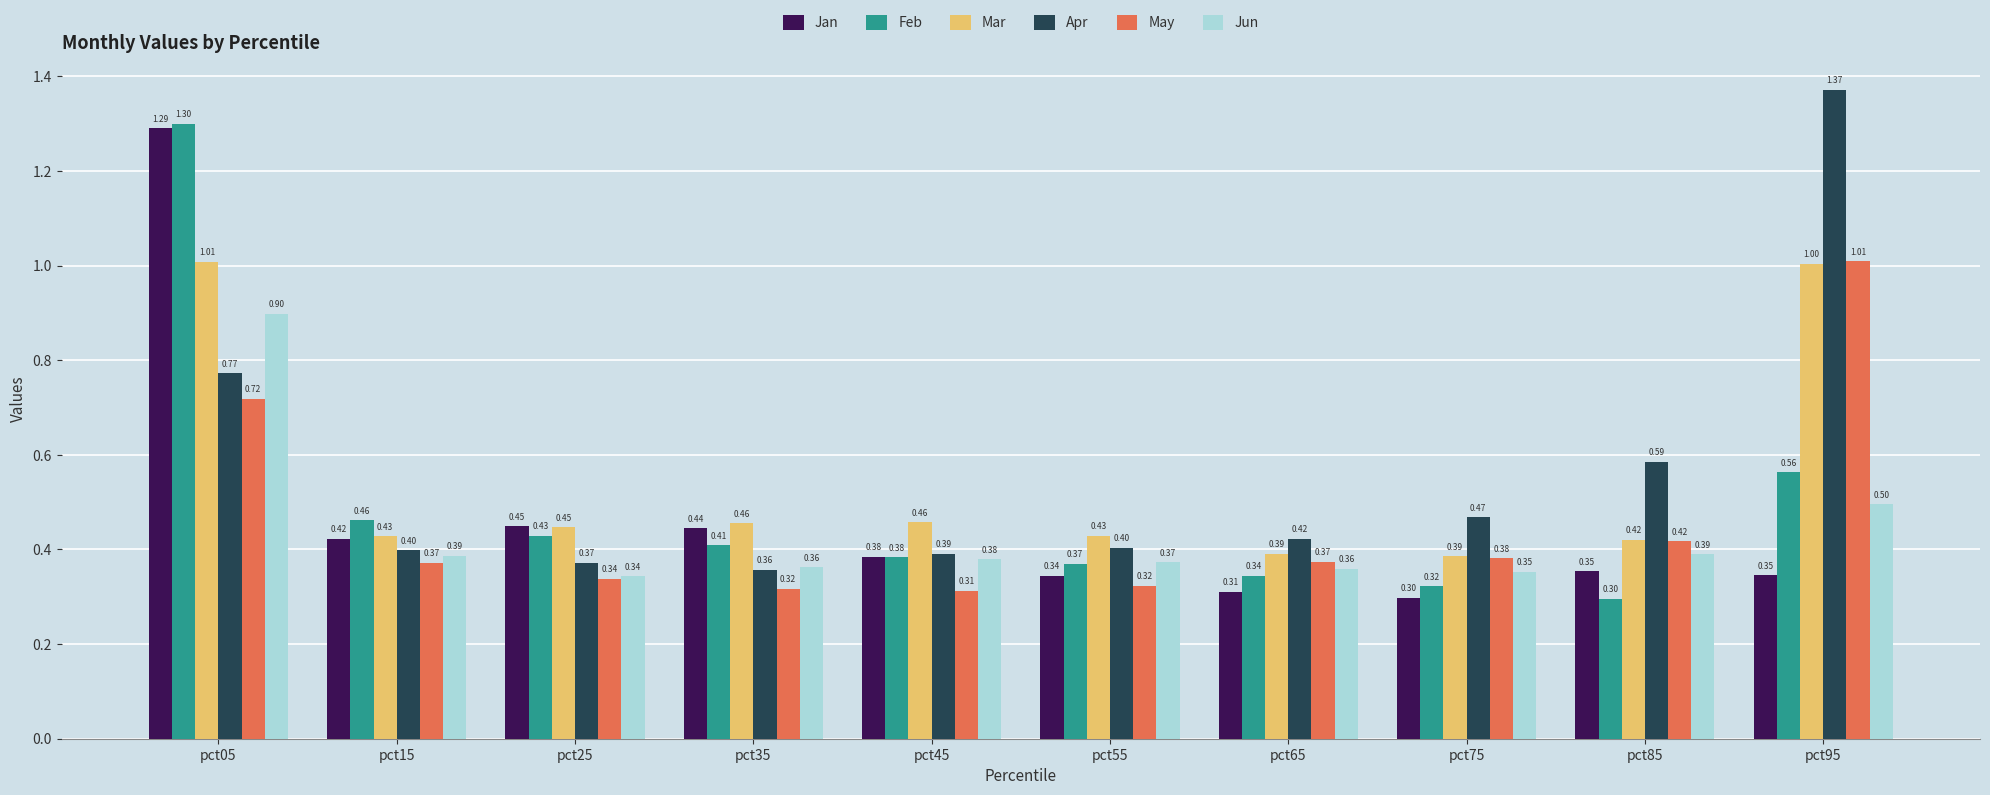

What is the difference between the Apr values at pct15 and pct05?

0.4